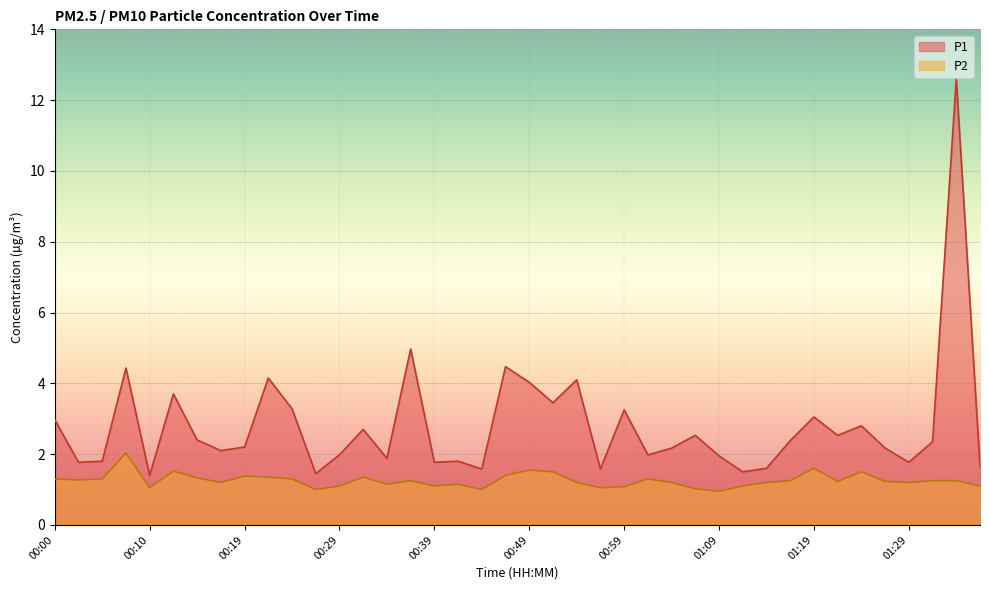

At which label is P1 closest to 7?

00:37